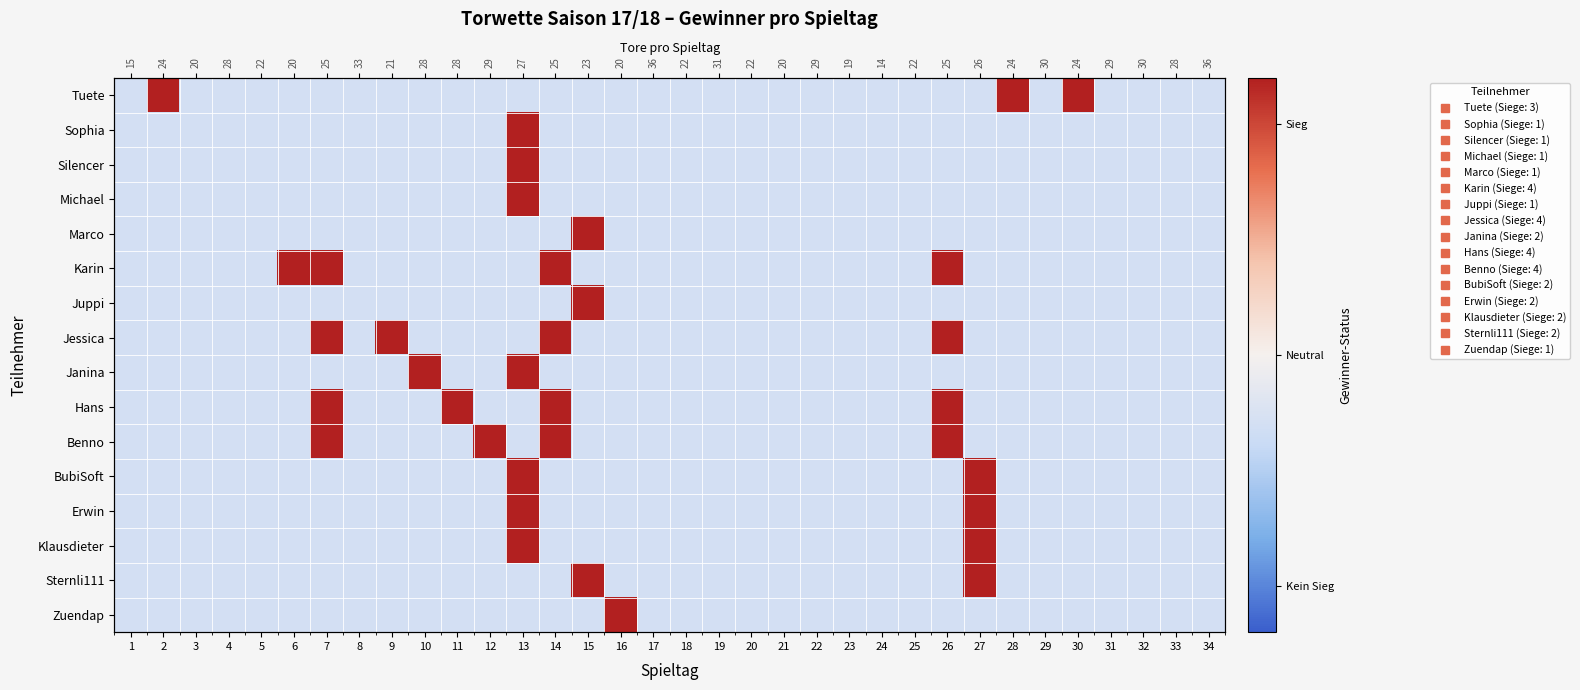

Which label corresponds to the largest value in the chart?

2